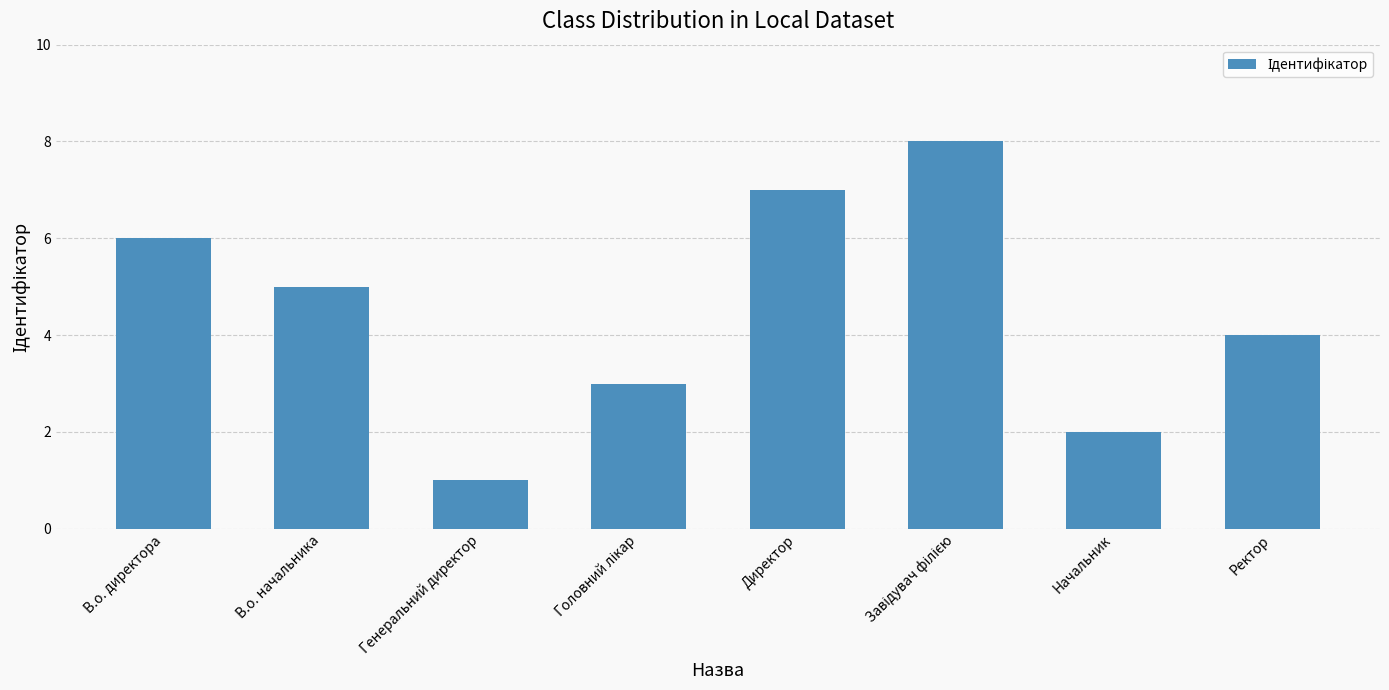

Does the chart contain any negative values?

No